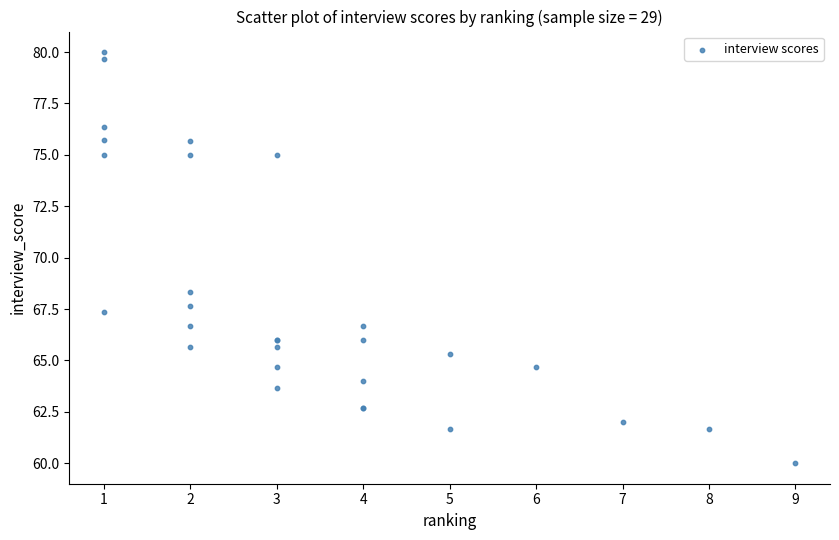

What Y value in the scatter plot is closest to 70?

68.3